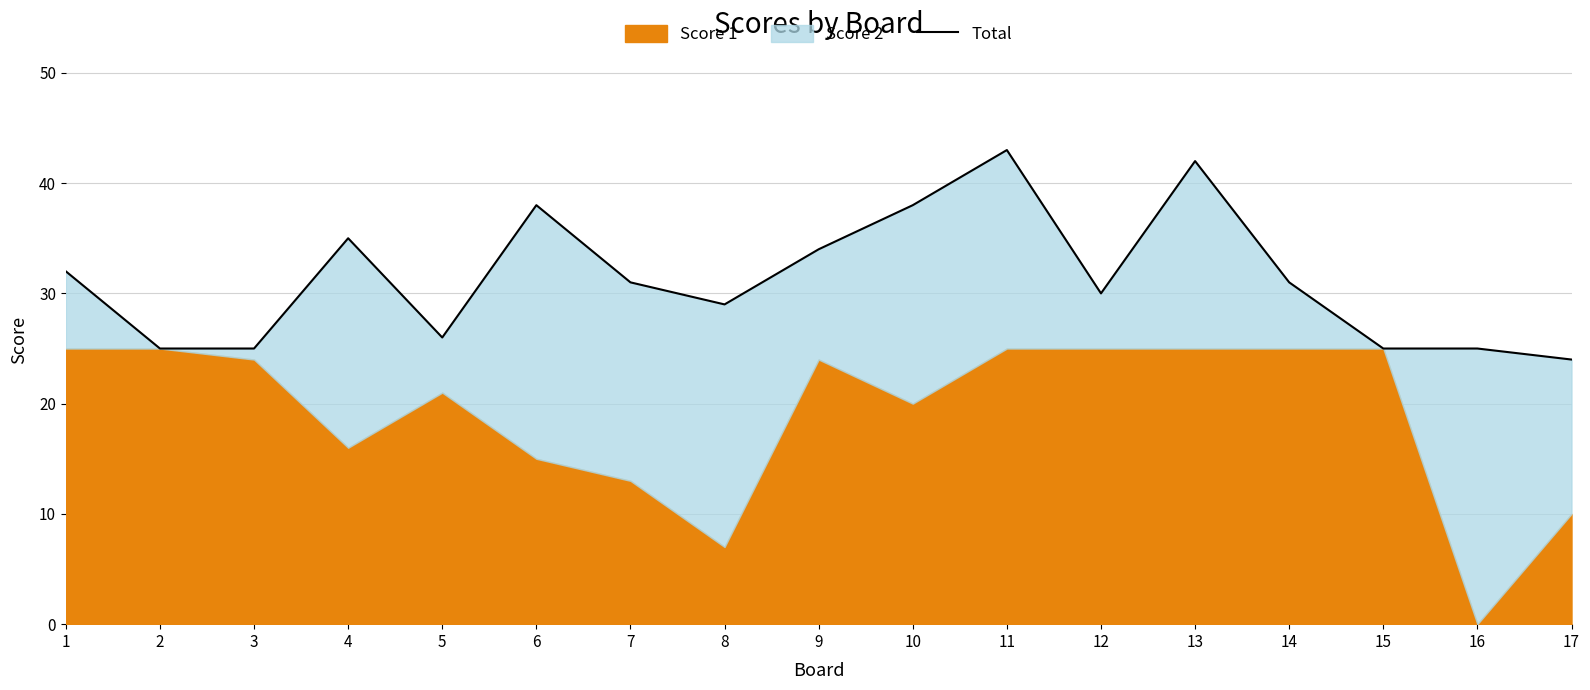

How many data points are less than 31?

8